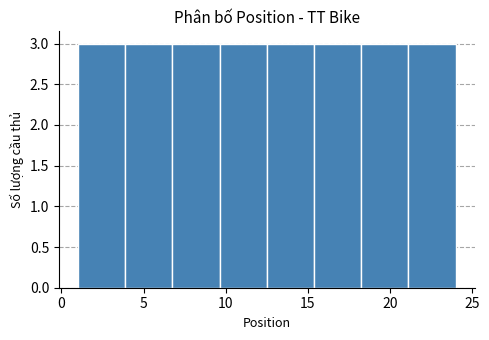

How tall is the bar that spans 7.0 to 9.5 on the x-axis? Neither the bar edges nor the heights are printed on the chart, so give them approximately, as read against the axes.

3